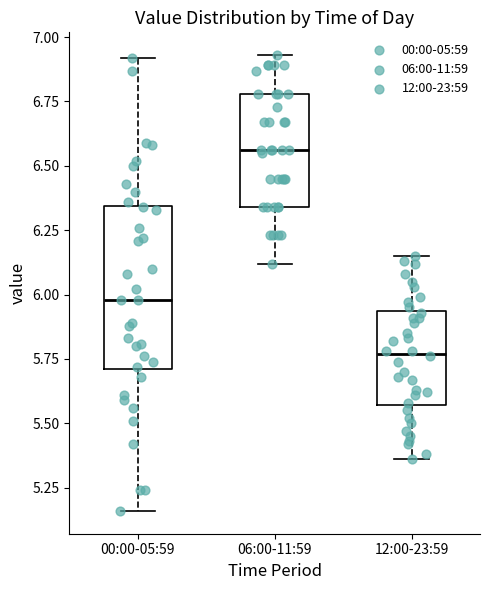

Reading left to right, read every box against the y-axis: the position of its median line, the range the box covers, and the ends of its whiskers. The values are not printed on the chart, so give them approximately, as read against the axis.

00:00-05:59: median 6.00, box 5.70 to 6.35, whiskers 5.15 to 6.90
06:00-11:59: median 6.55, box 6.35 to 6.80, whiskers 6.10 to 6.95
12:00-23:59: median 5.75, box 5.55 to 5.95, whiskers 5.35 to 6.15